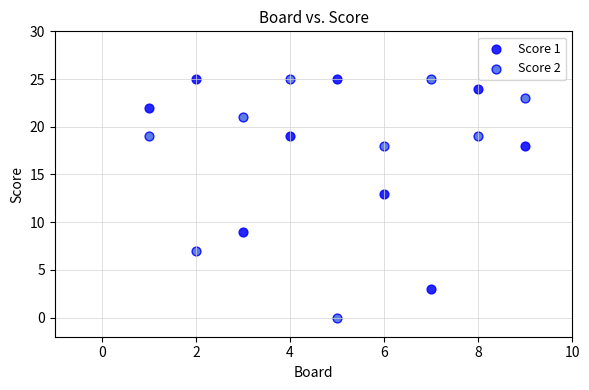

What are all the series names shown in the legend?

Score 1, Score 2